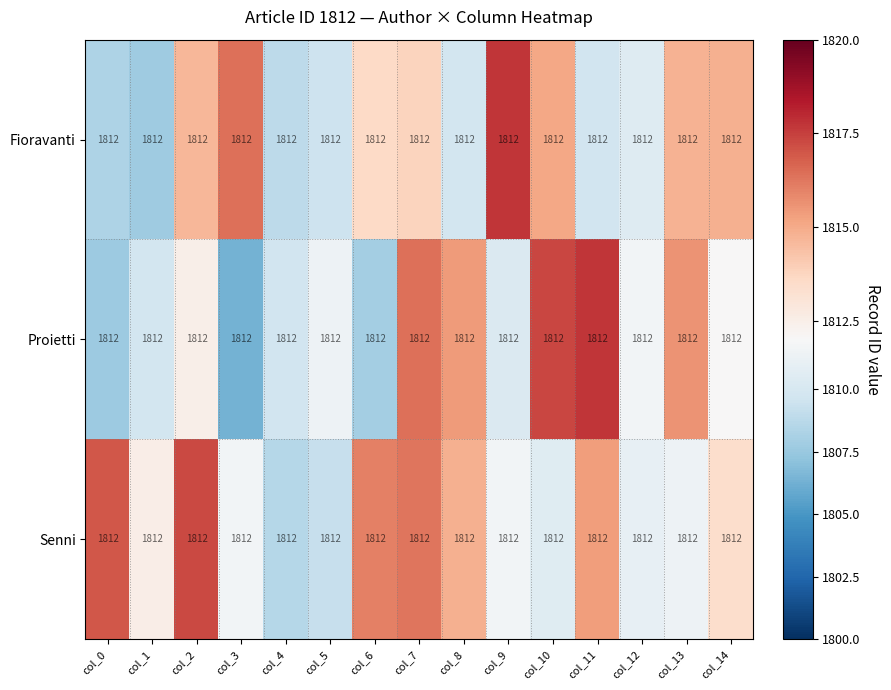

The value of Senni at col_8 is 1814.9. True or false?

True